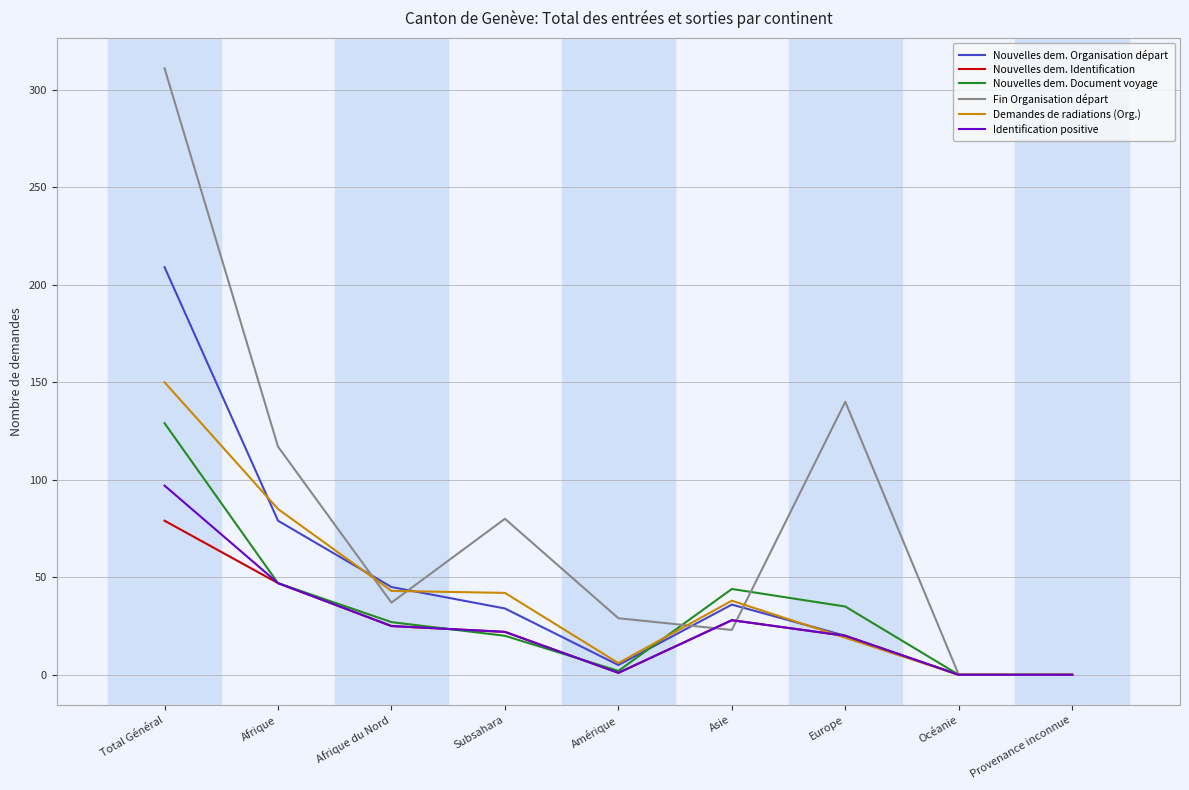

What is the greatest value displayed?

311